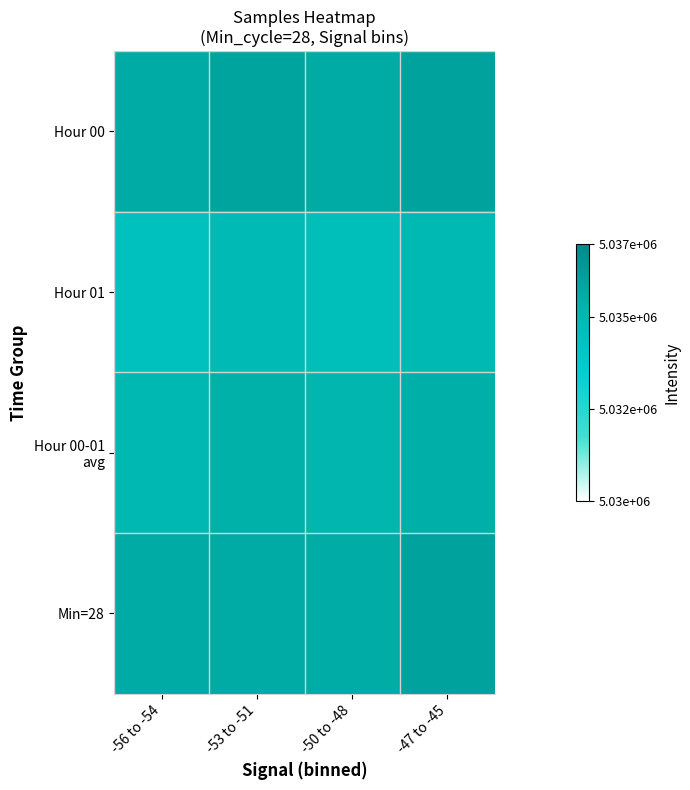

How many categories are shown in the chart?

4